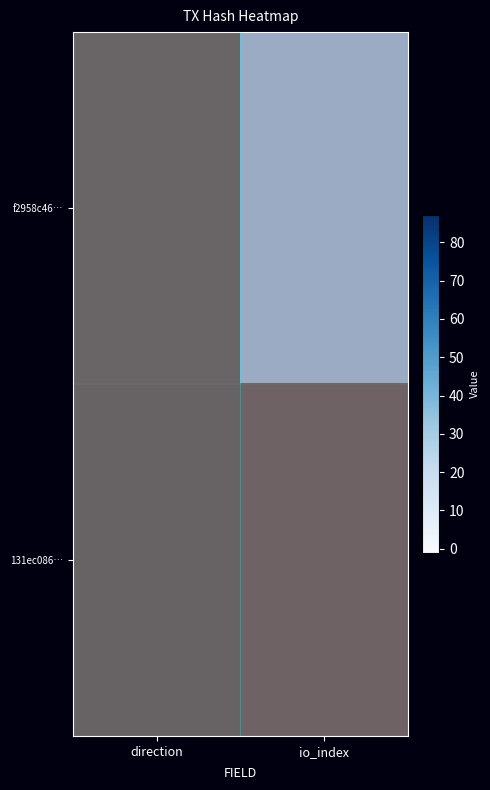

At which label does 131ec086… reach its peak?

io_index